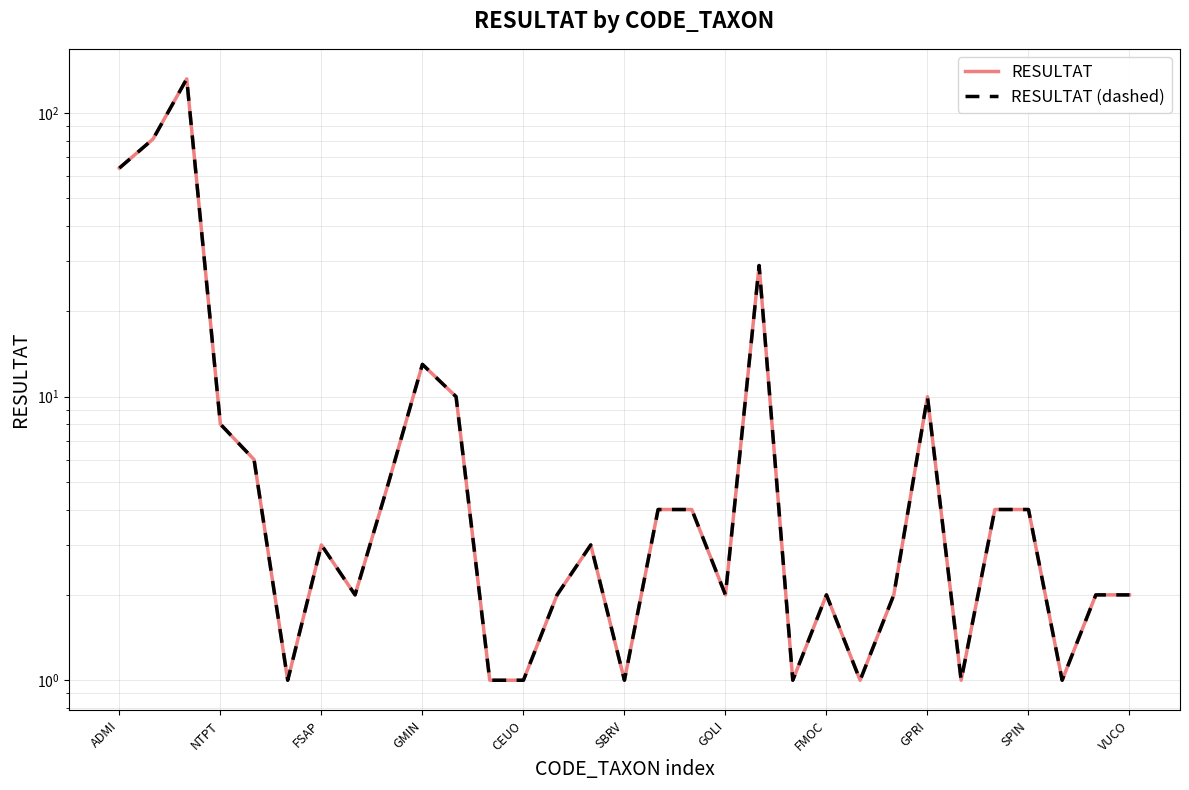

What are all the series names shown in the legend?

RESULTAT, RESULTAT (dashed)